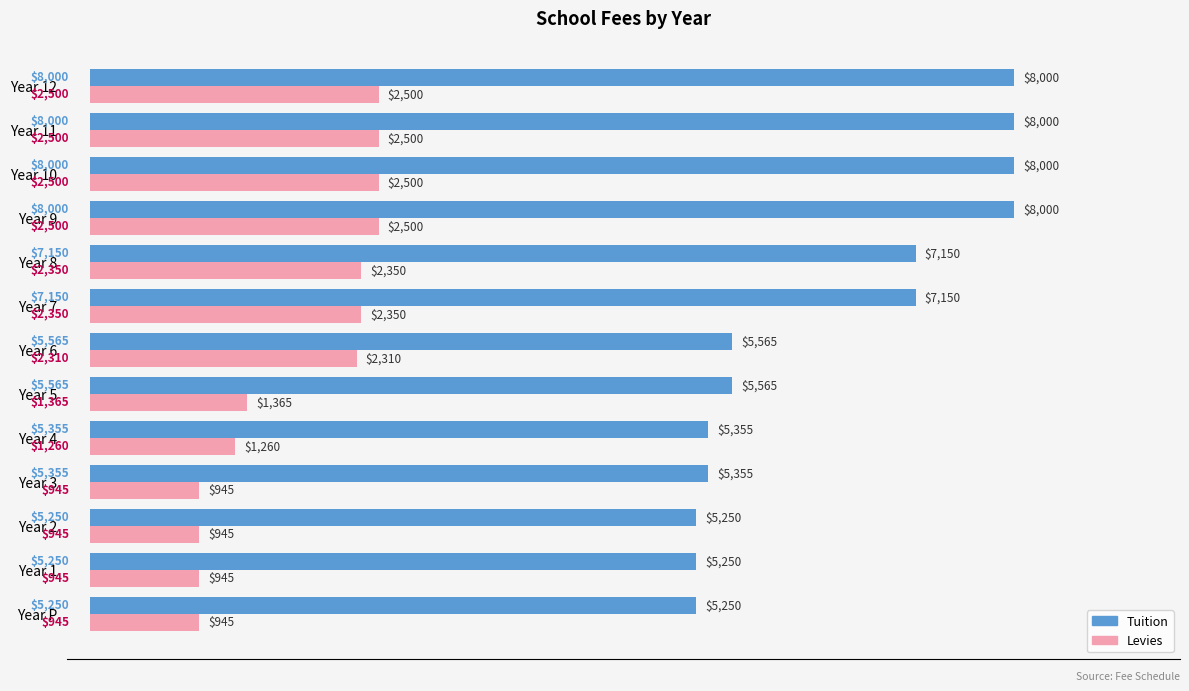

The value of Tuition at Year 12 is 8000. True or false?

True